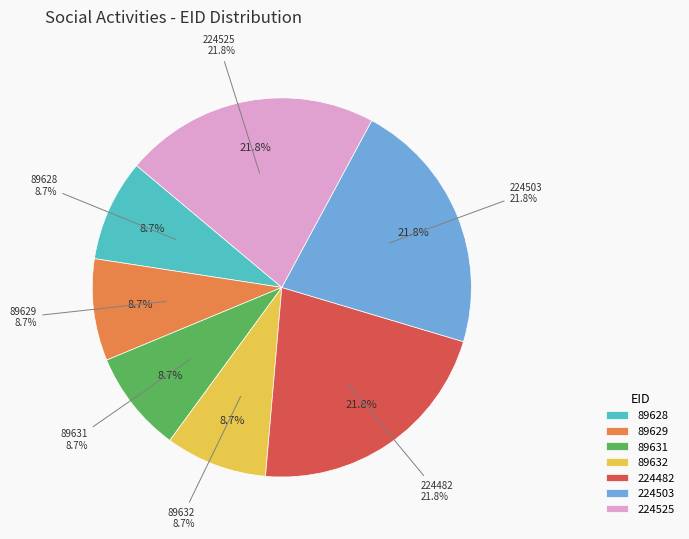

Which category has the smallest portion of the pie?

89628